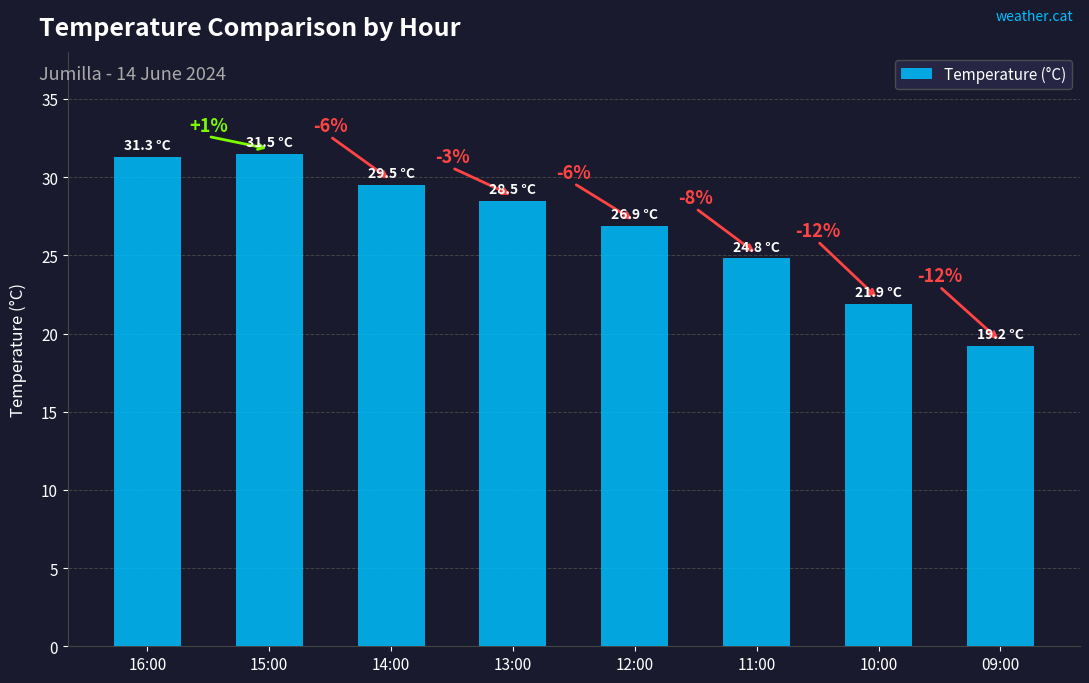

What is the sum of all values?

213.6